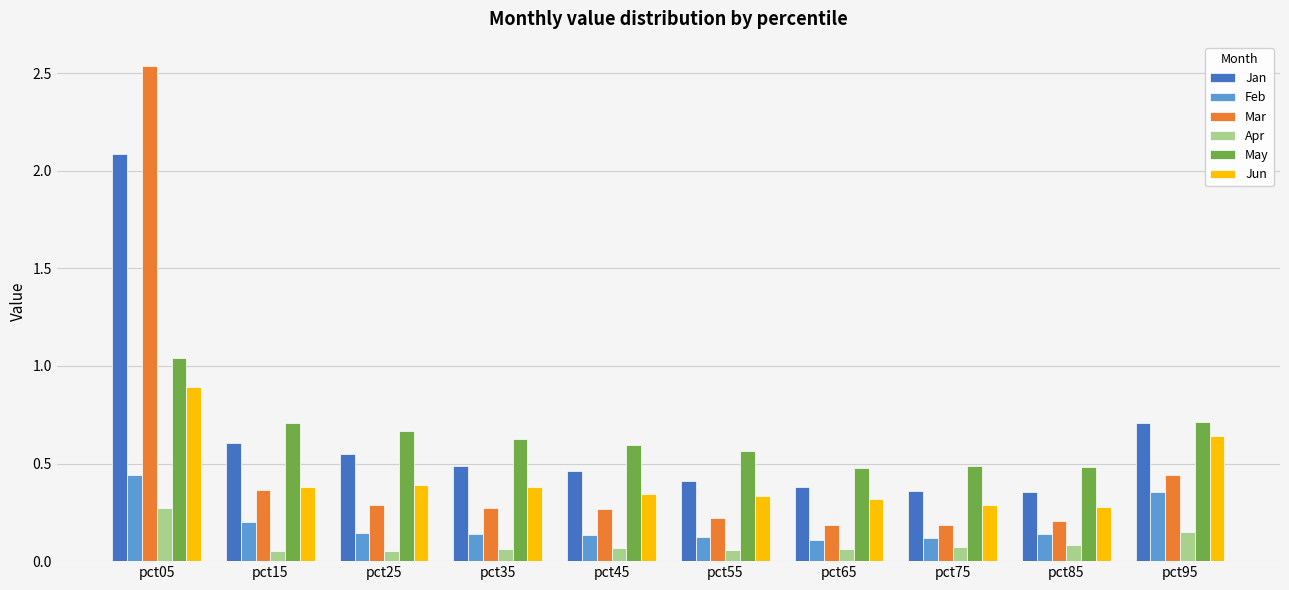

How many groups of bars are there?

10